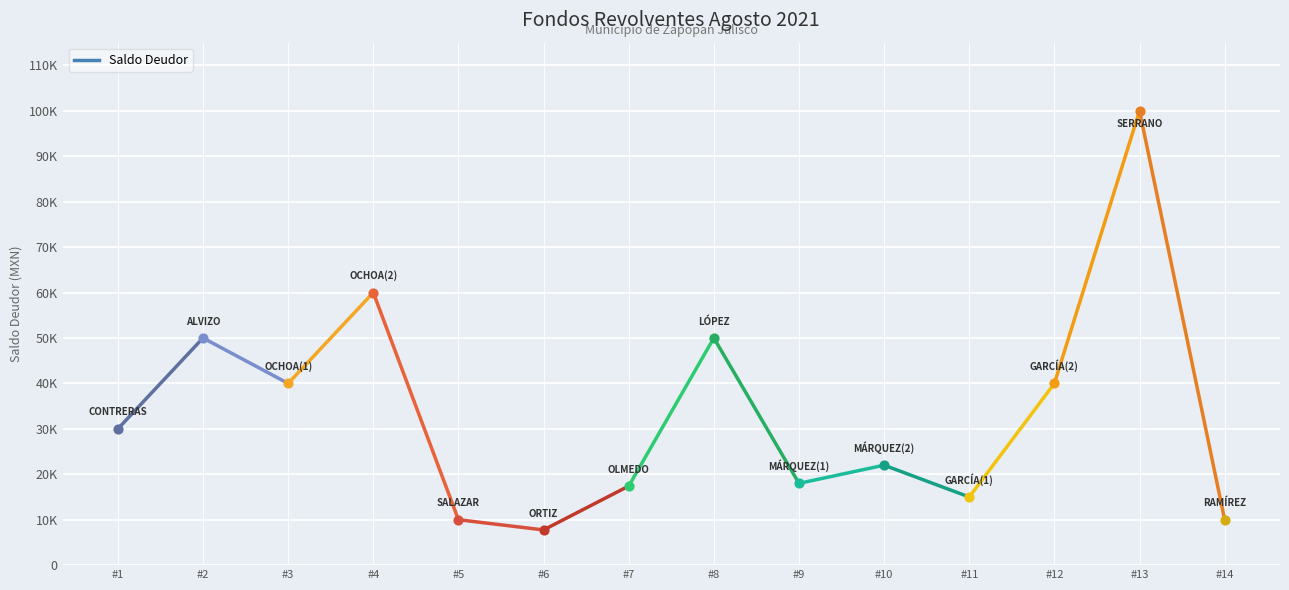

Approximately how many times larger is the value at SERGIO OLMEDO ZUÑIGA compared to NOÉ DAVID RAMÍREZ PRECIADO?

1.7